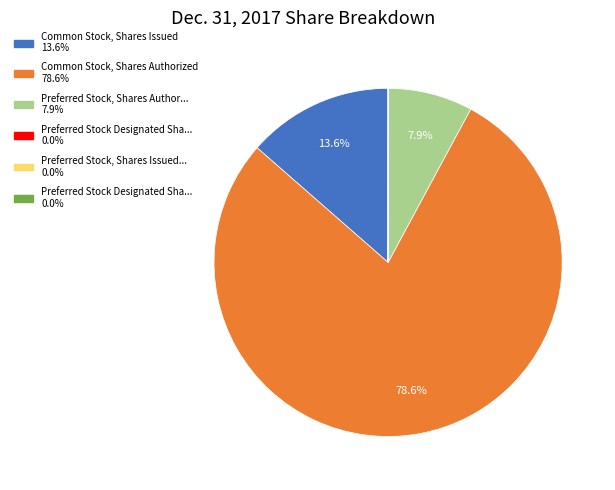

Is there any slice that represents more than half of the pie?

Yes